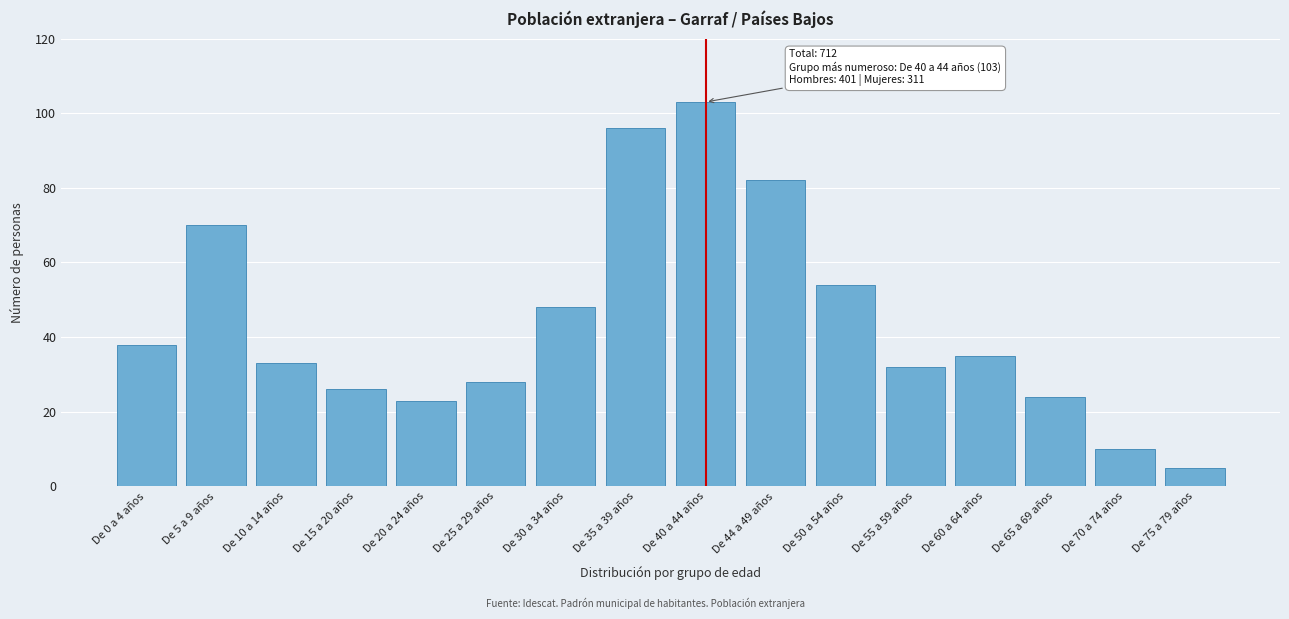

Reading right to left, what are all the values shown in this chart?

5	10	24	35	32	54	82	103	96	48	28	23	26	33	70	38